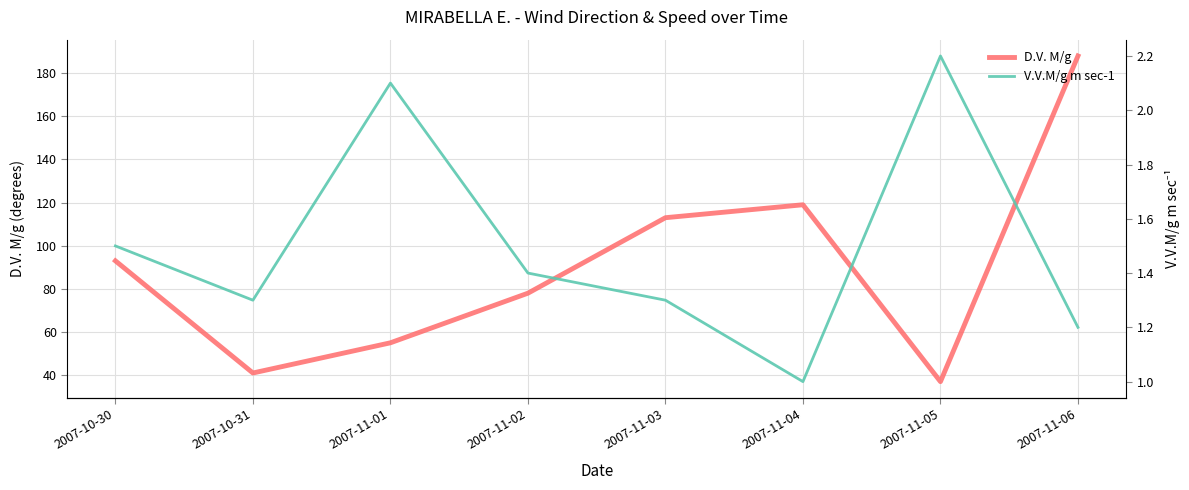

What is the value of the V.V.M/g m sec-1 point at the 8th from the left?

1.2